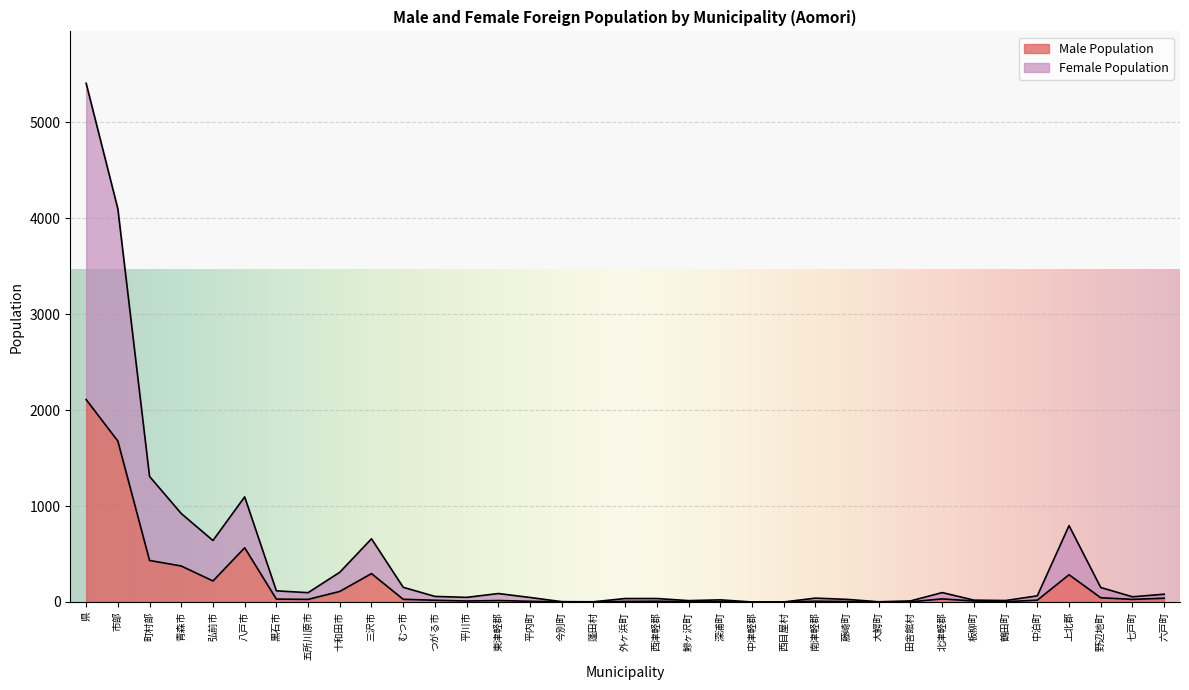

How many values in the Female Population series are below 58?

17